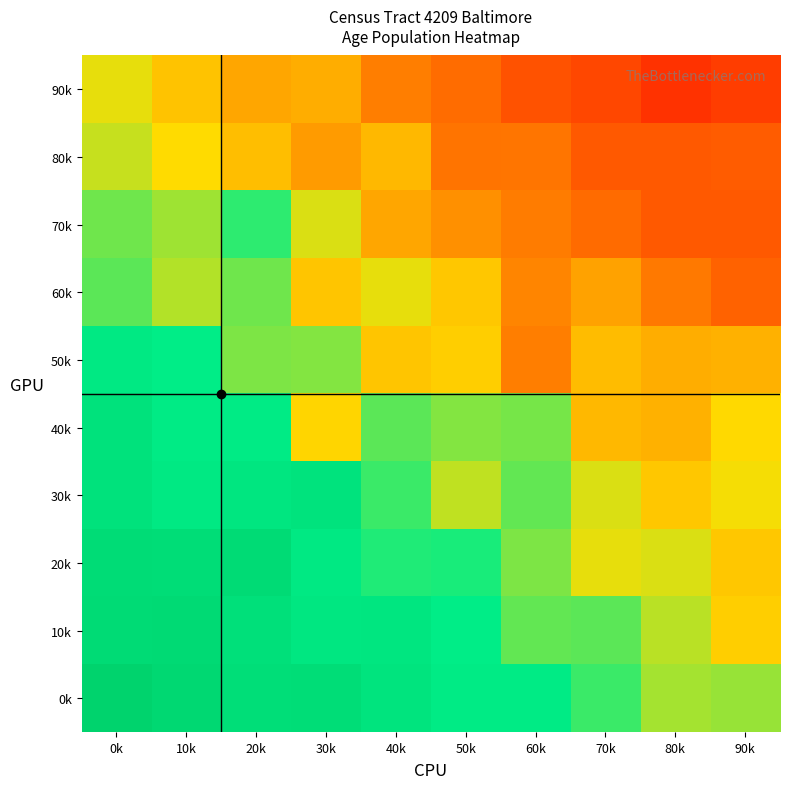

What is the total value across all series at 30k?

5.8